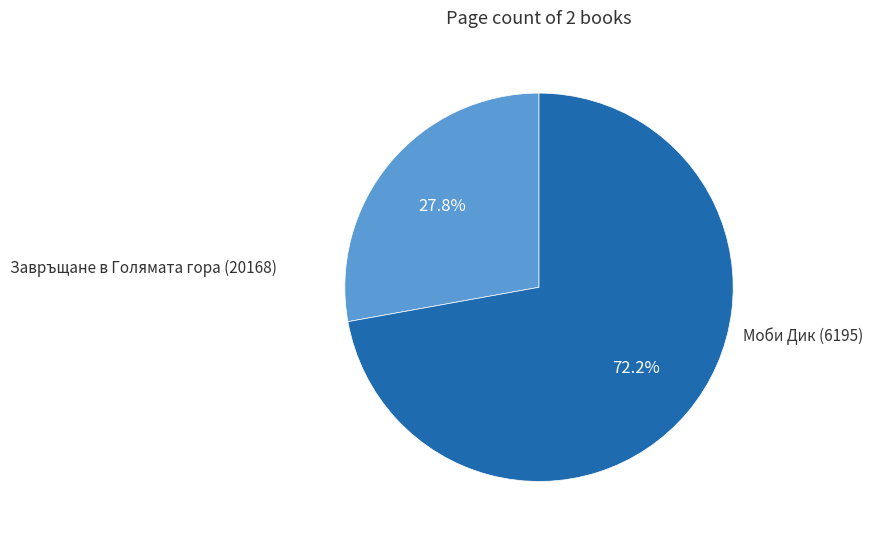

Does any single category account for the majority?

Yes